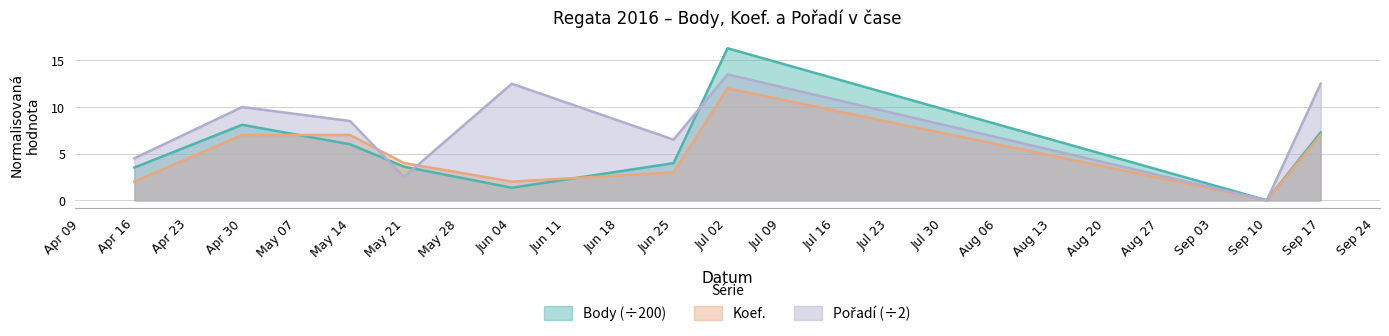

At which category is the sum across all series the highest?

Jul 02